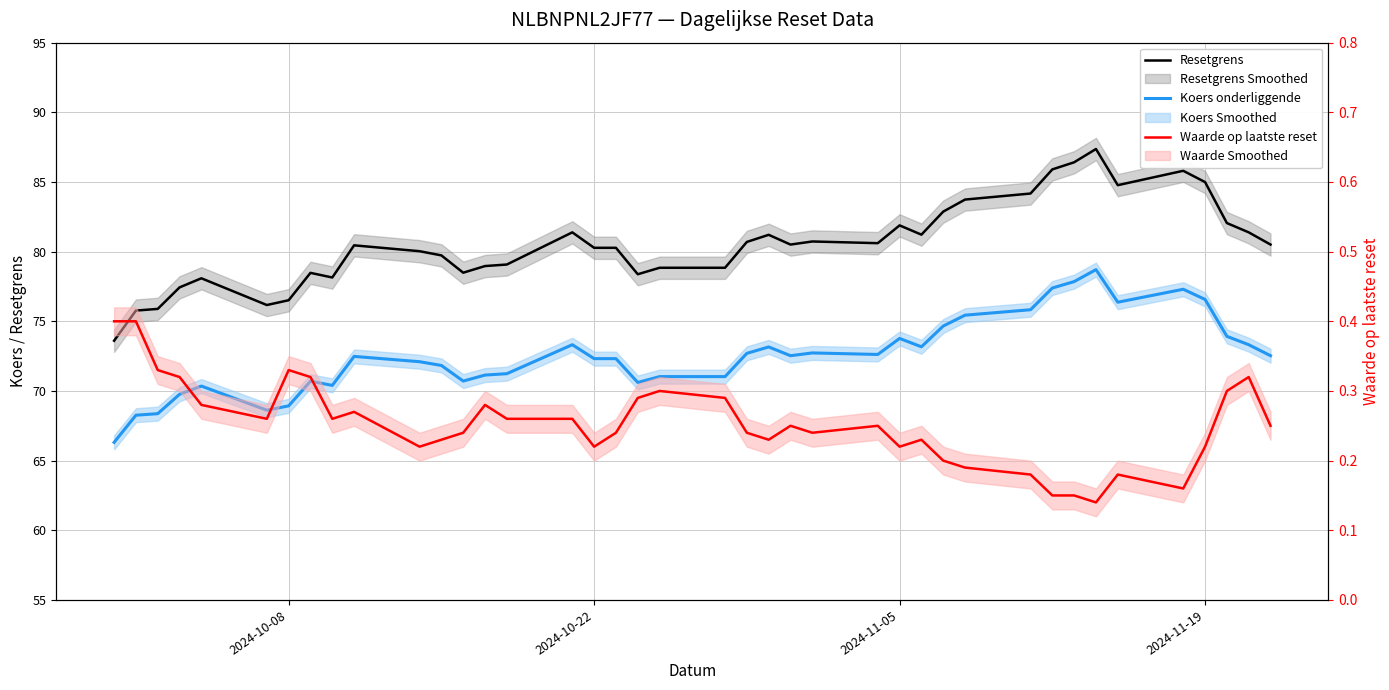

What are all the series names shown in the legend?

Resetgrens, Koers onderliggende, Waarde op laatste reset